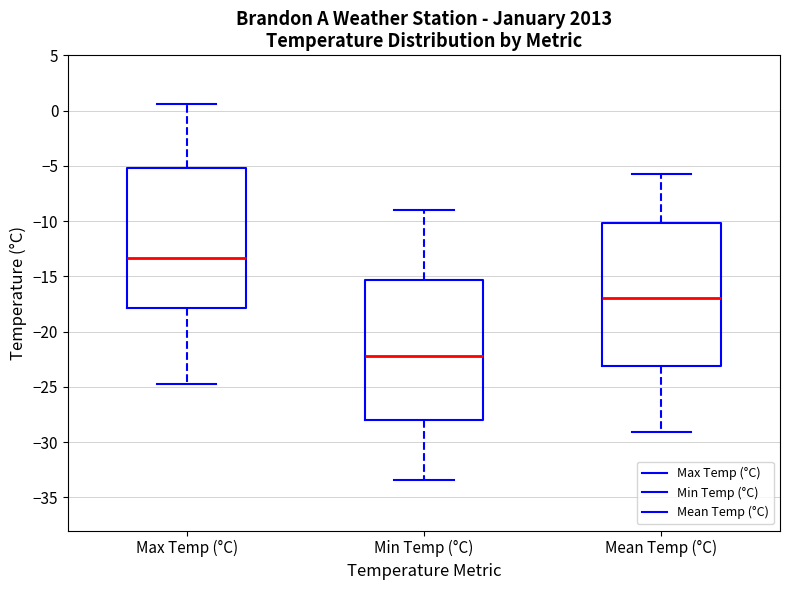

Where does the median line of the box for Max Temp (°C) sit on the y-axis? The values are not printed on the chart, so give them approximately, as read against the axis.

-13.5